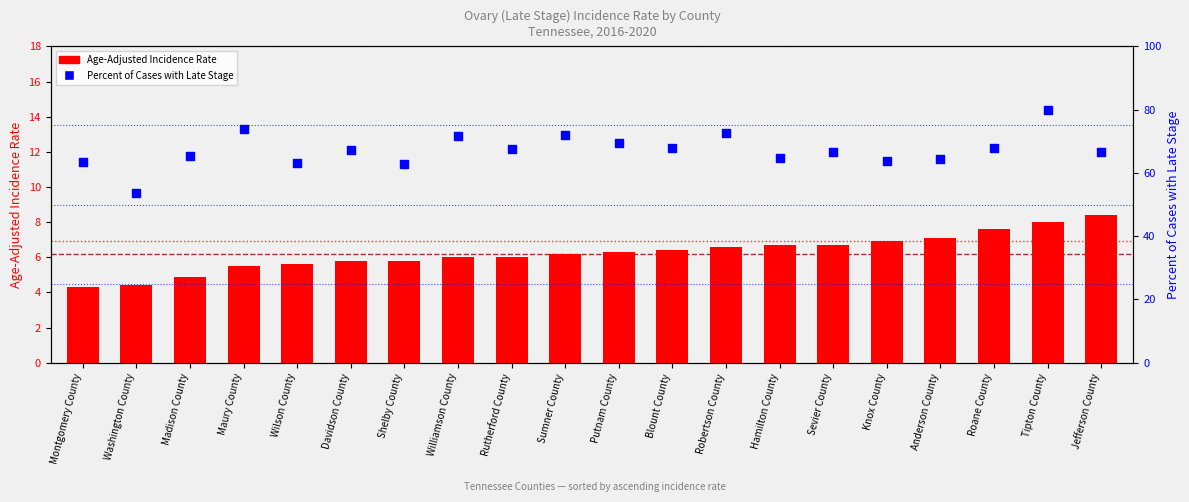

Which series has the largest total across all categories?

Percent of Cases with Late Stage